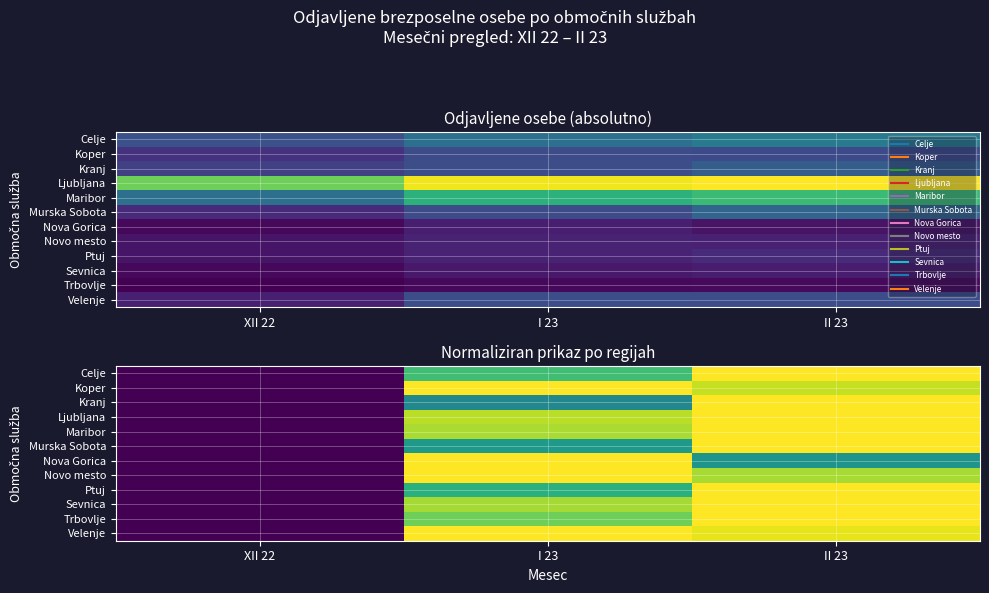

Rank the series at II 23 from lowest to highest value.

Nova Gorica, Novo mesto, Koper, Velenje, Trbovlje, Sevnica, Ptuj, Kranj, Celje, Murska Sobota, Ljubljana, Maribor